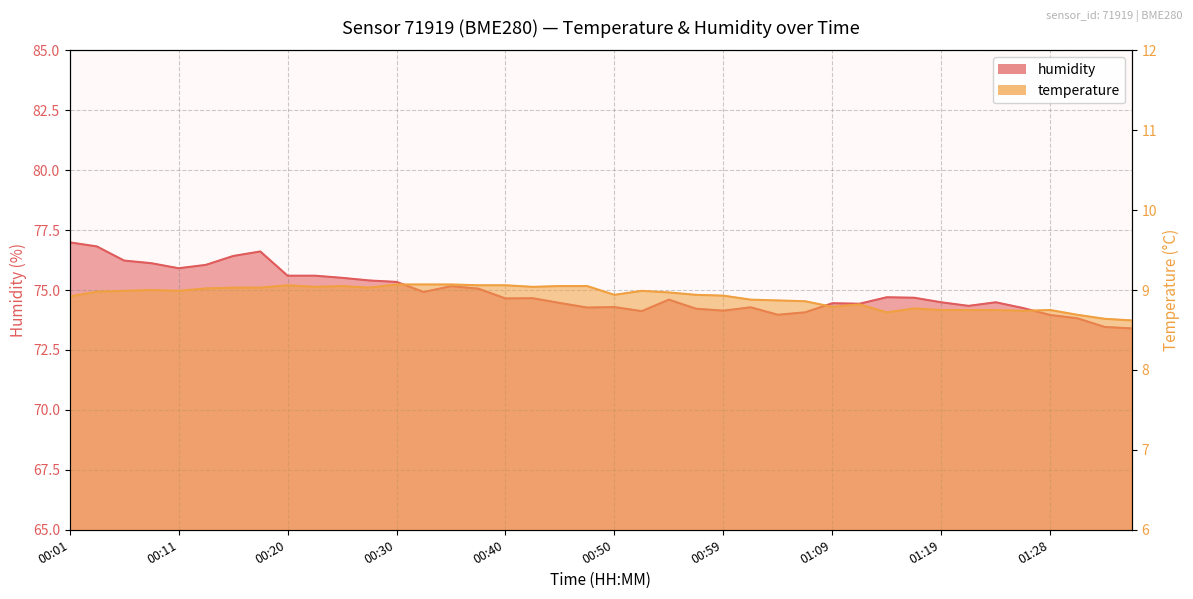

True or false: temperature has a value of 8.9 at 00:01.

True